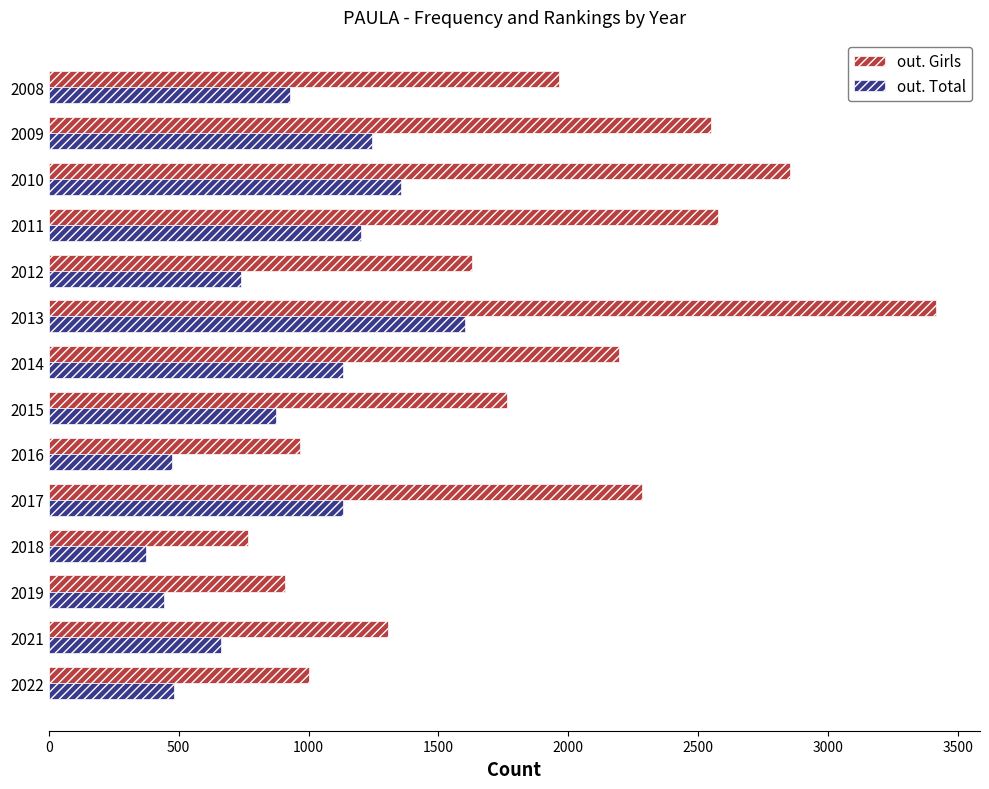

Which series has the widest spread of values?

out. Girls